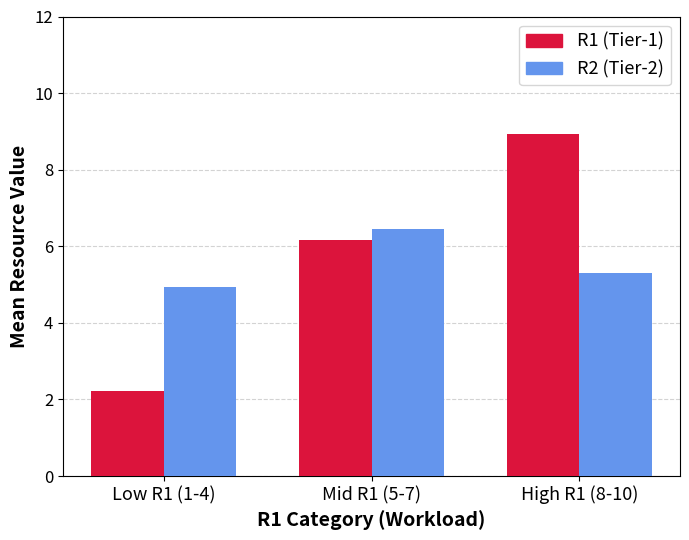

Which series has the widest spread of values?

R1 (Tier-1)